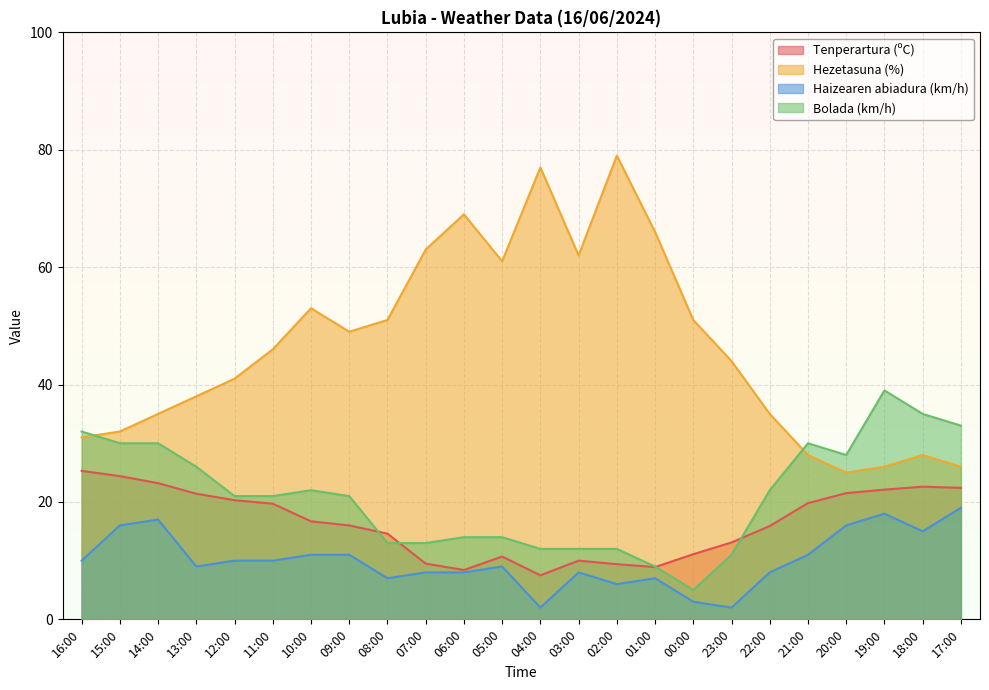

Reading right to left, extract all data points from this chart.

Tenperartura (ºC): 22.4	22.6	22.1	21.5	19.8	15.9	13.1	11.1	8.9	9.4	10.0	7.5	10.7	8.4	9.5	14.6	16.0	16.7	19.7	20.3	21.4	23.2	24.4	25.3
Hezetasuna (%): 26.0	28.0	26.0	25.0	28.0	35.0	44.0	51.0	66.0	79.0	62.0	77.0	61.0	69.0	63.0	51.0	49.0	53.0	46.0	41.0	38.0	35.0	32.0	31.0
Haizearen abiadura (km/h): 19.0	15.0	18.0	16.0	11.0	8.0	2.0	3.0	7.0	6.0	8.0	2.0	9.0	8.0	8.0	7.0	11.0	11.0	10.0	10.0	9.0	17.0	16.0	10.0
Bolada (km/h): 33.0	35.0	39.0	28.0	30.0	22.0	11.0	5.0	9.0	12.0	12.0	12.0	14.0	14.0	13.0	13.0	21.0	22.0	21.0	21.0	26.0	30.0	30.0	32.0